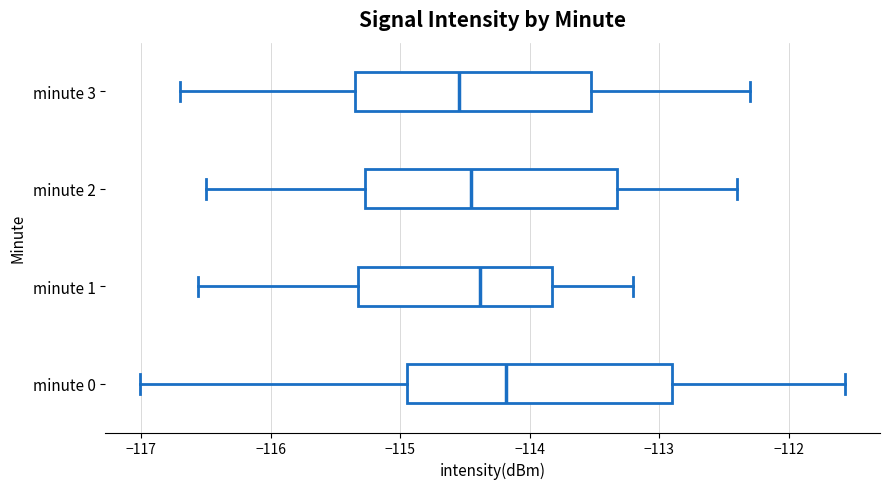

Reading bottom to top, transcribe this box plot: for each box, give where its median line is, the range the box spans, and where its two whiskers end, as read against the x-axis. The values are not printed on the chart, so give them approximately, as read against the axis.

minute 0: median -114.2, box -114.9 to -112.9, whiskers -117.0 to -111.6
minute 1: median -114.4, box -115.3 to -113.8, whiskers -116.6 to -113.2
minute 2: median -114.4, box -115.3 to -113.3, whiskers -116.5 to -112.4
minute 3: median -114.5, box -115.3 to -113.5, whiskers -116.7 to -112.3